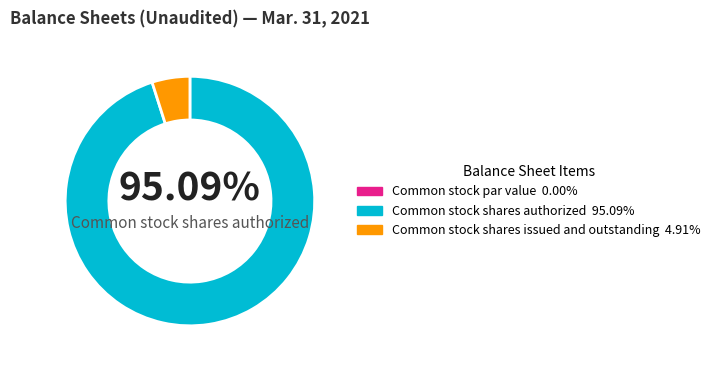

What percentage is the Common stock shares issued and outstanding slice, to the nearest percent?

5%